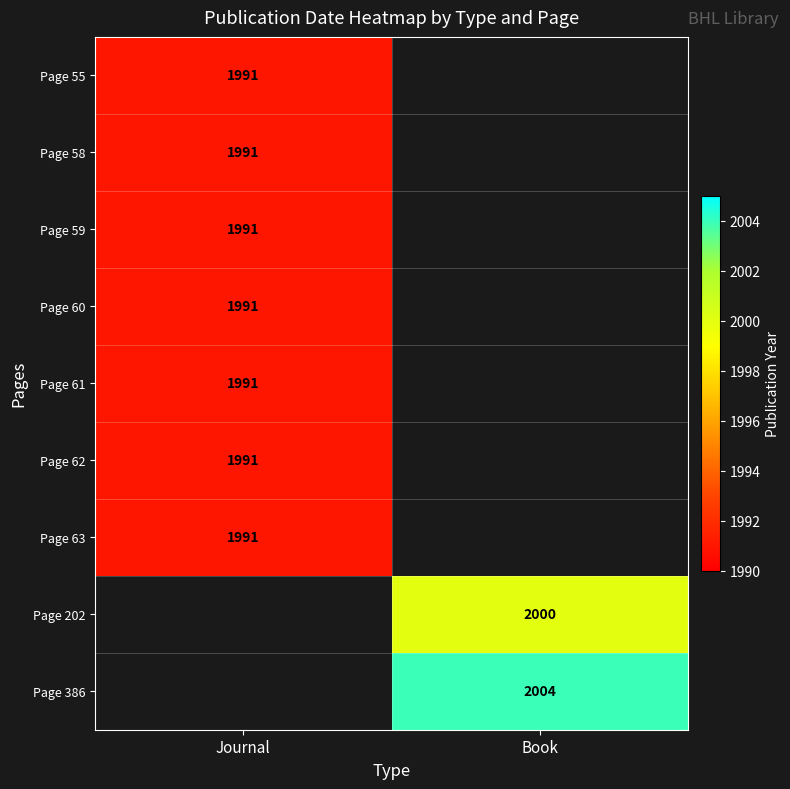

True or false: Page 59 has a value of 1991 at Journal.

True